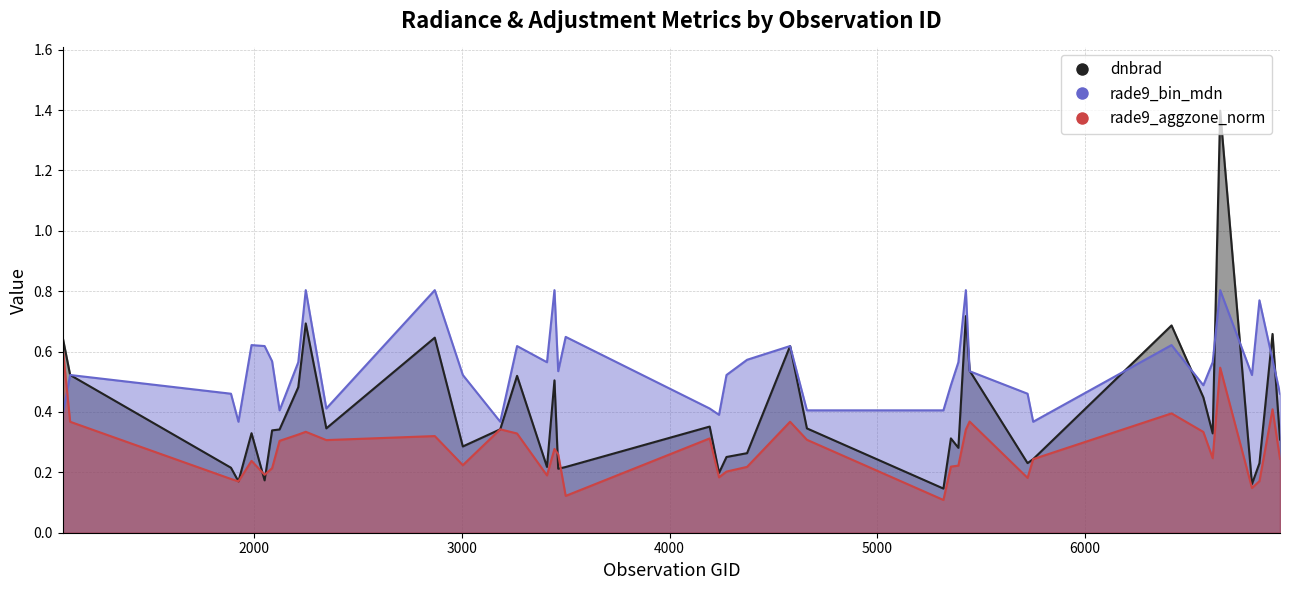

At how many categories does at least one series exceed 1?

1